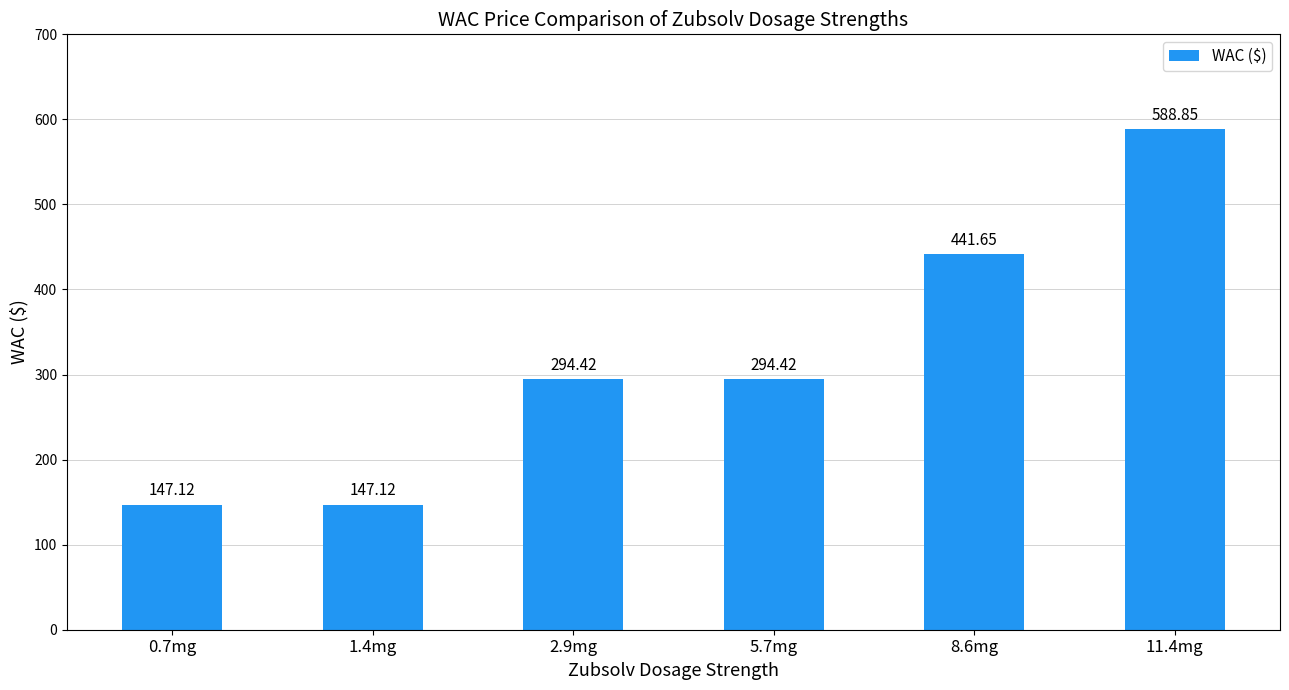

What is the sum of the values at 0.7mg and 8.6mg?

588.8